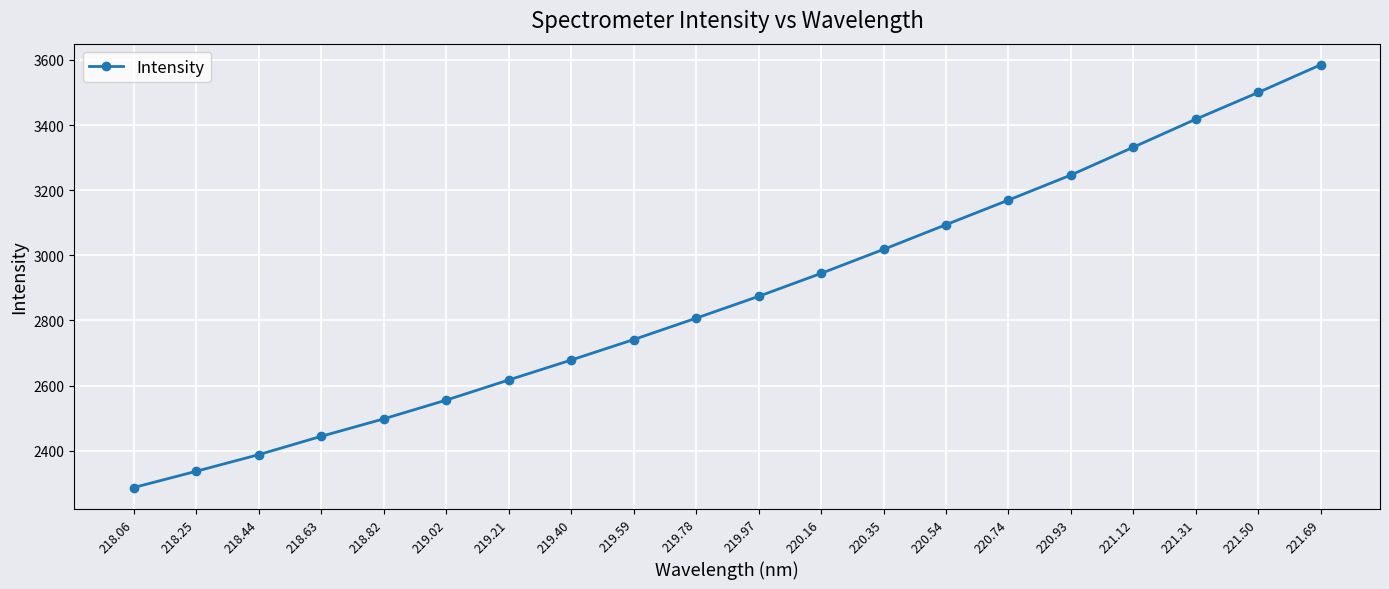

What is the label of the 20th point from the left?

221.69